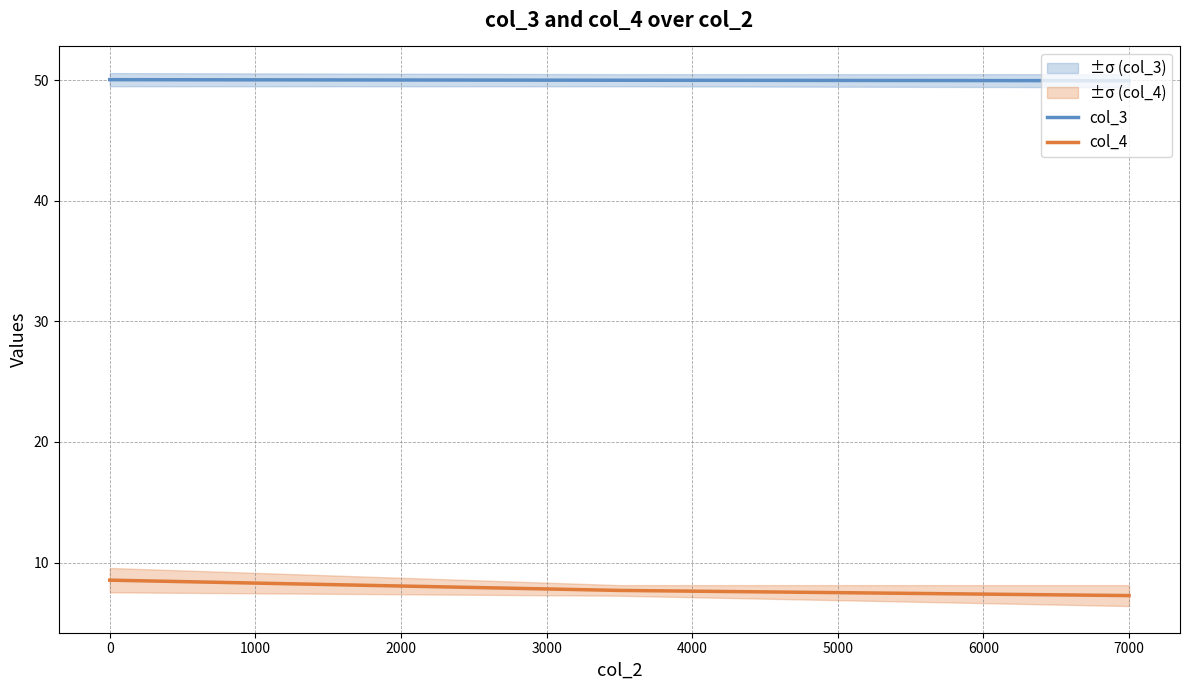

Rank the series by their maximum value, from lowest to highest.

col_4, col_3